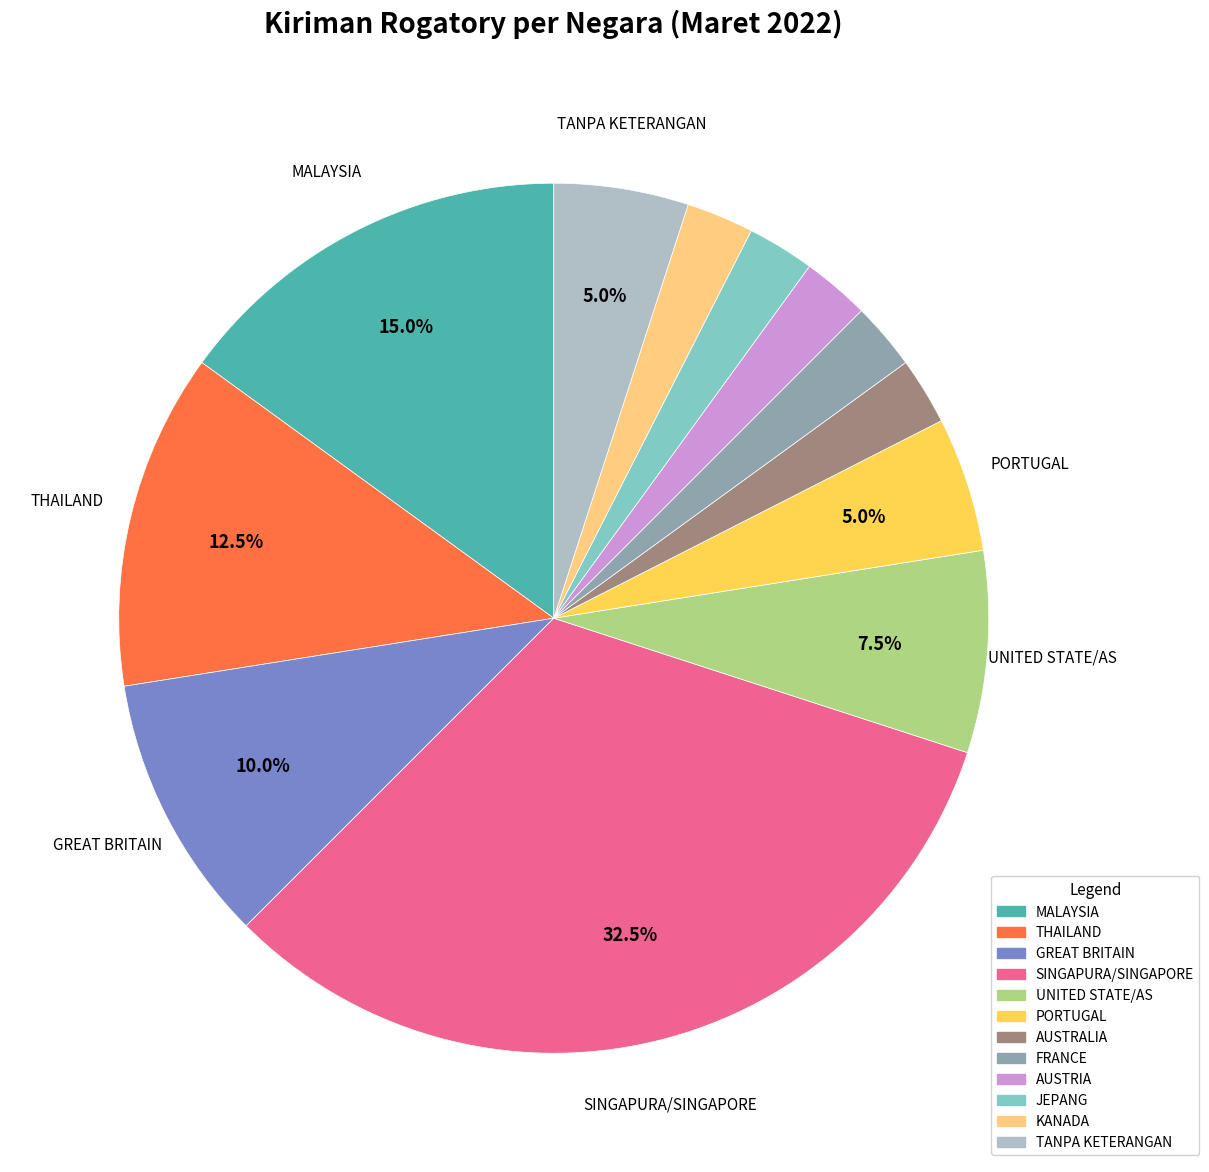

Does any single category account for the majority?

No